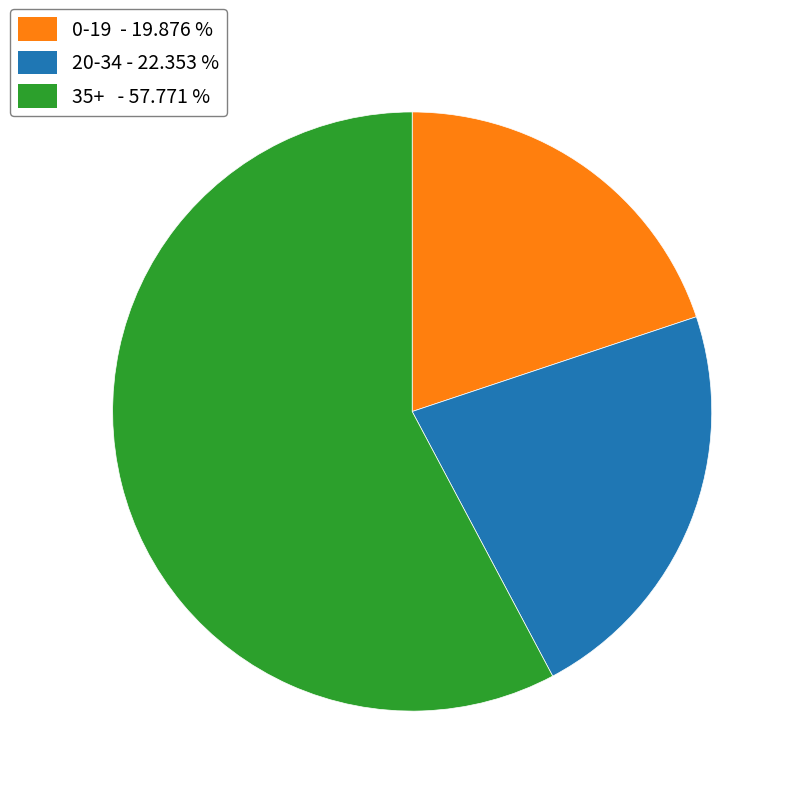

Which slice is the smallest?

0-19 - 19.876 %